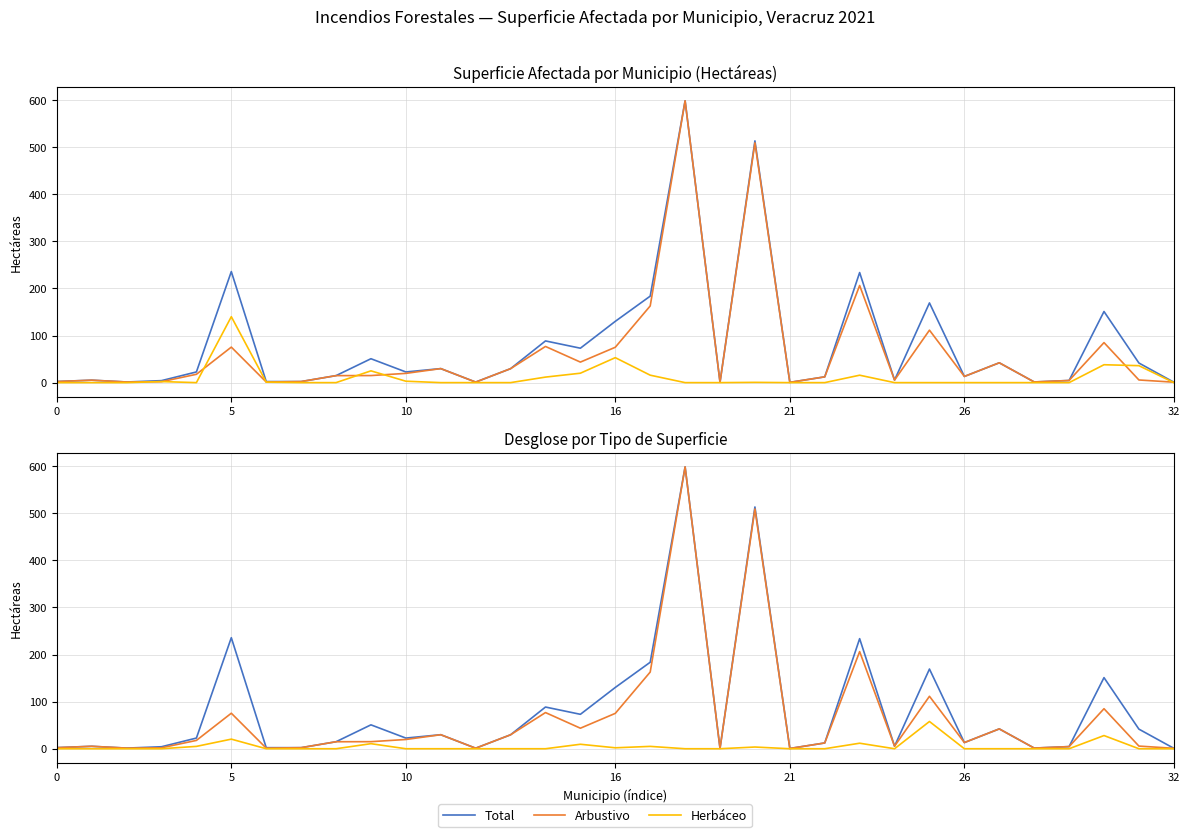

Does the chart display data point markers on the line(s)?

No